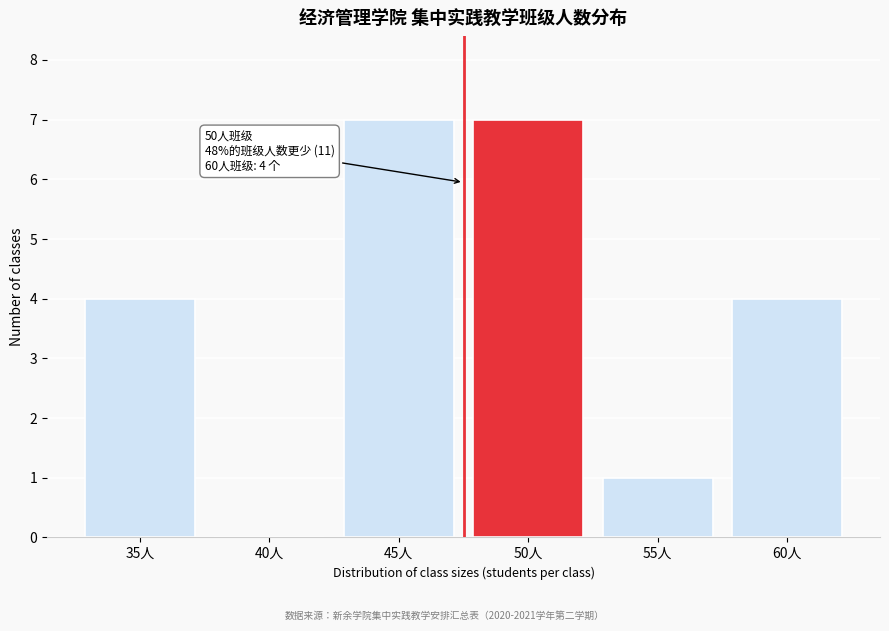

Reading right to left, what are all the values shown in this chart?

60人=4	55人=1	50人=7	45人=7	40人=0	35人=4